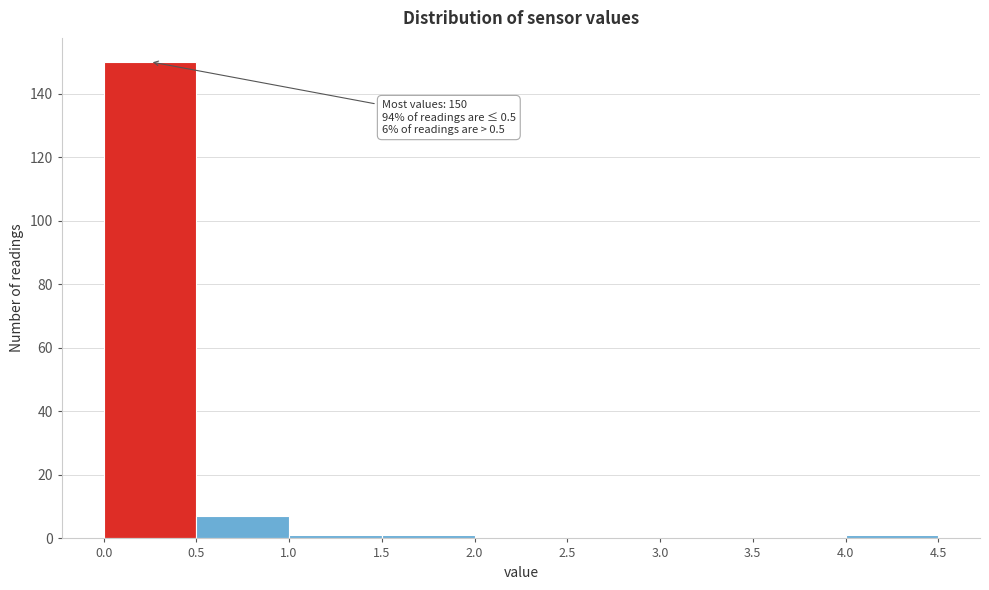

Over which range of the x-axis is the bar tallest?

0.0 to 0.5